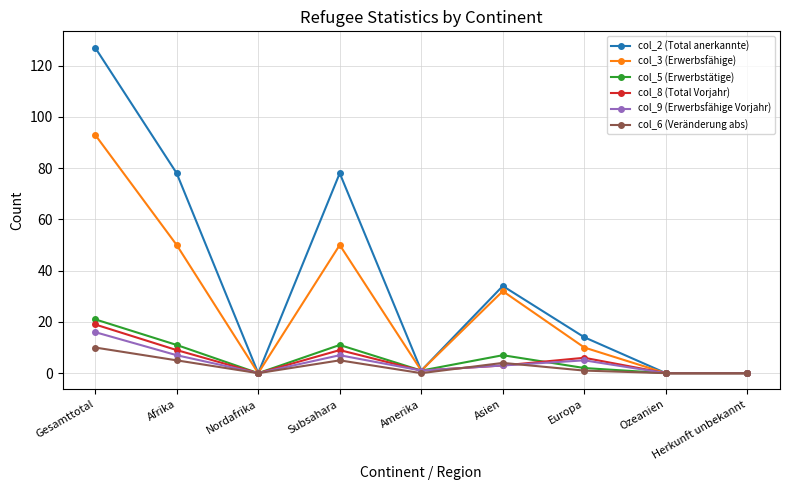

At which category does col_6 (Veränderung abs) reach its first local valley?

Nordafrika